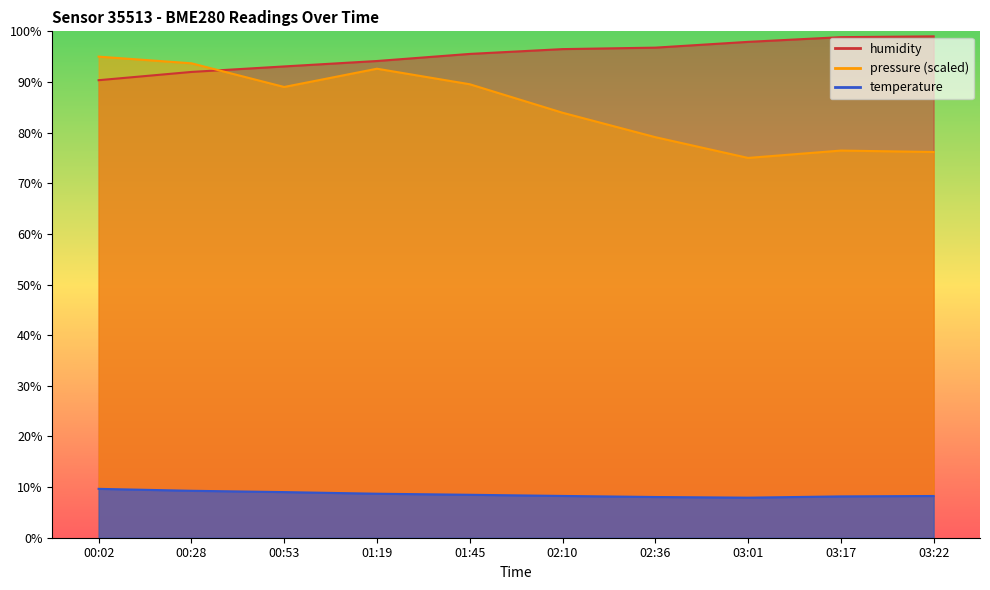

Is it true that humidity equals 99.0 at 03:22?

True